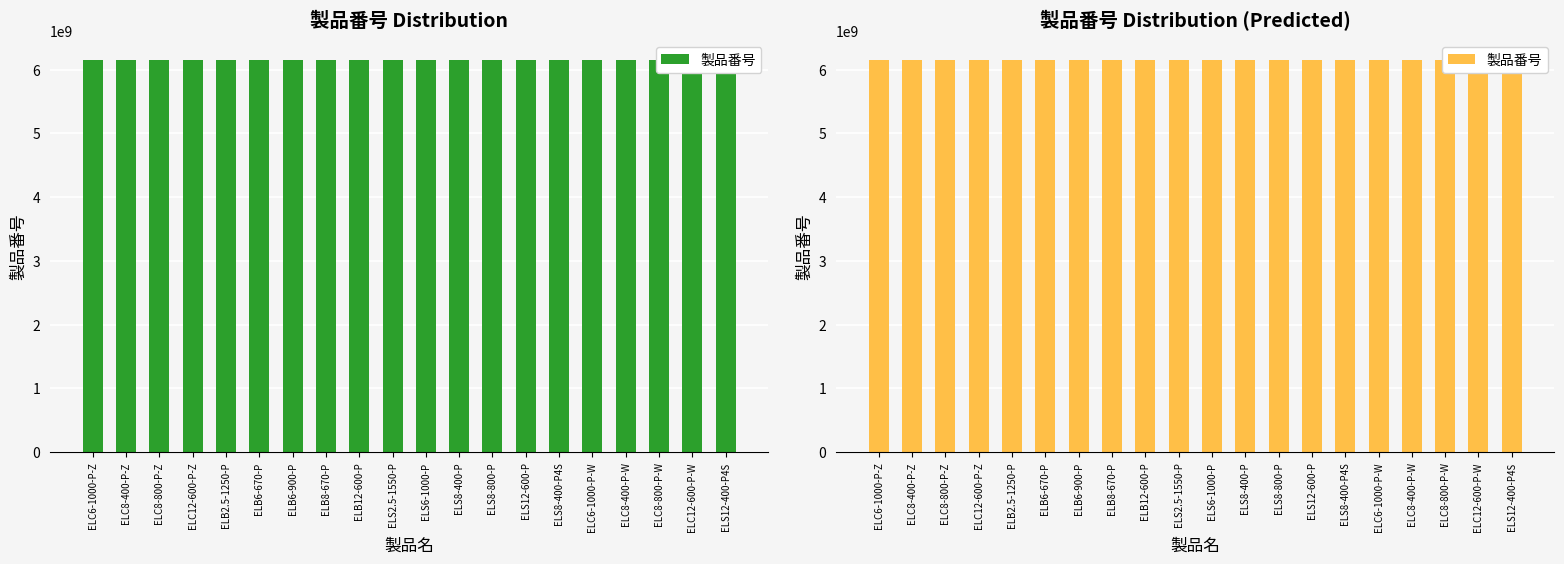

Reading right to left, list all the values displayed in this chart.

ELS12-400-P4S=6151658260	ELC12-600-P-W=6151661030	ELC8-800-P-W=6151661020	ELC8-400-P-W=6151661010	ELC6-1000-P-W=6151661000	ELS8-400-P4S=6151658250	ELS12-600-P=6151654220	ELS8-800-P=6151654210	ELS8-400-P=6151656050	ELS6-1000-P=6151654200	ELS2.5-1550-P=6151654190	ELB12-600-P=6151654180	ELB8-670-P=6151654170	ELB6-900-P=6151654160	ELB6-670-P=6151654400	ELB2.5-1250-P=6151654150	ELC12-600-P-Z=6151657040	ELC8-800-P-Z=6151657030	ELC8-400-P-Z=6151657020	ELC6-1000-P-Z=6151657010